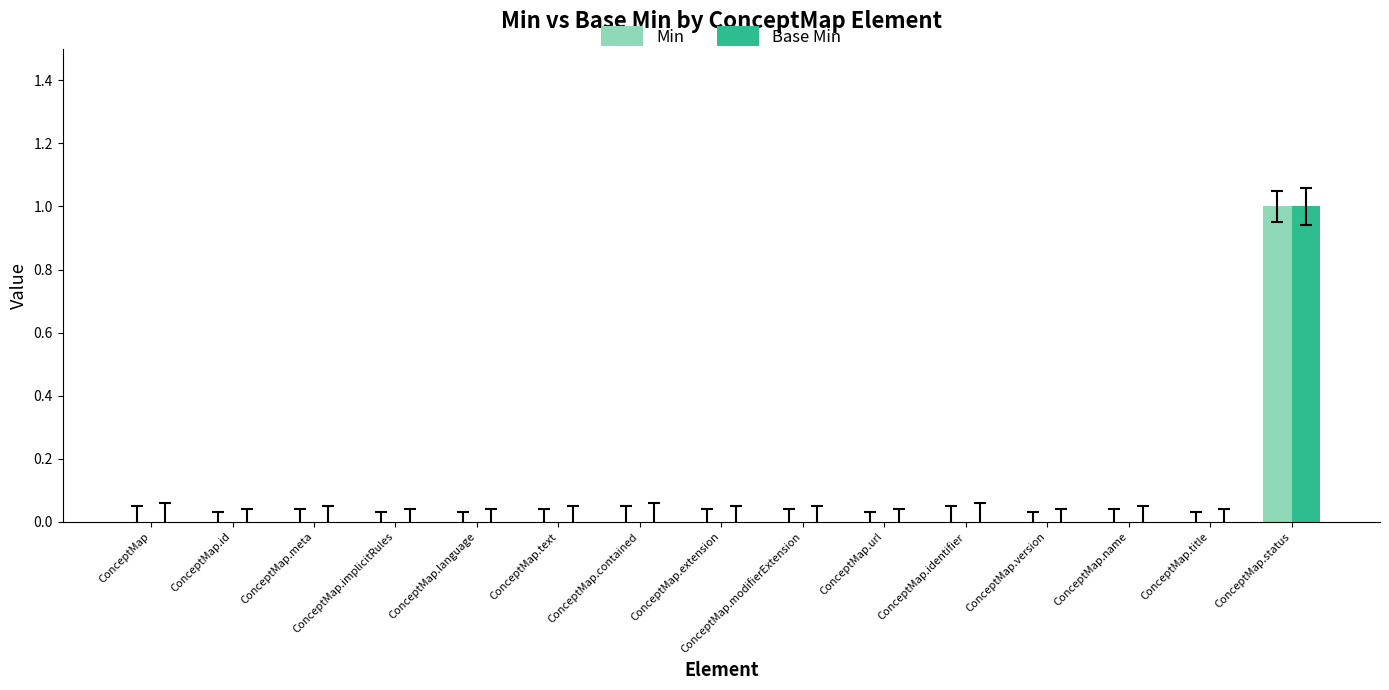

Which label corresponds to the largest value in the chart?

ConceptMap.status